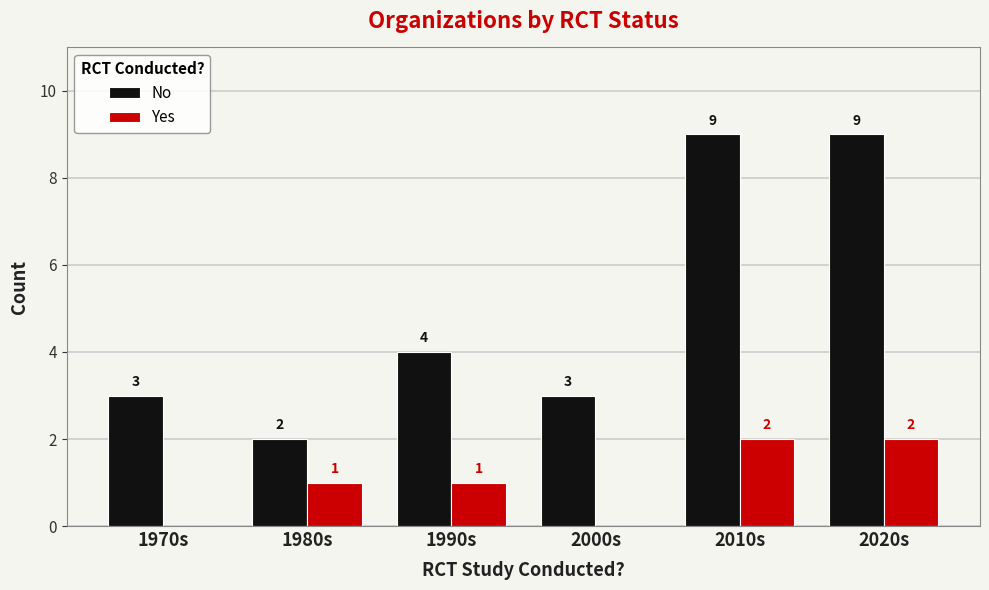

What is the total value across all series at 1970s?

3